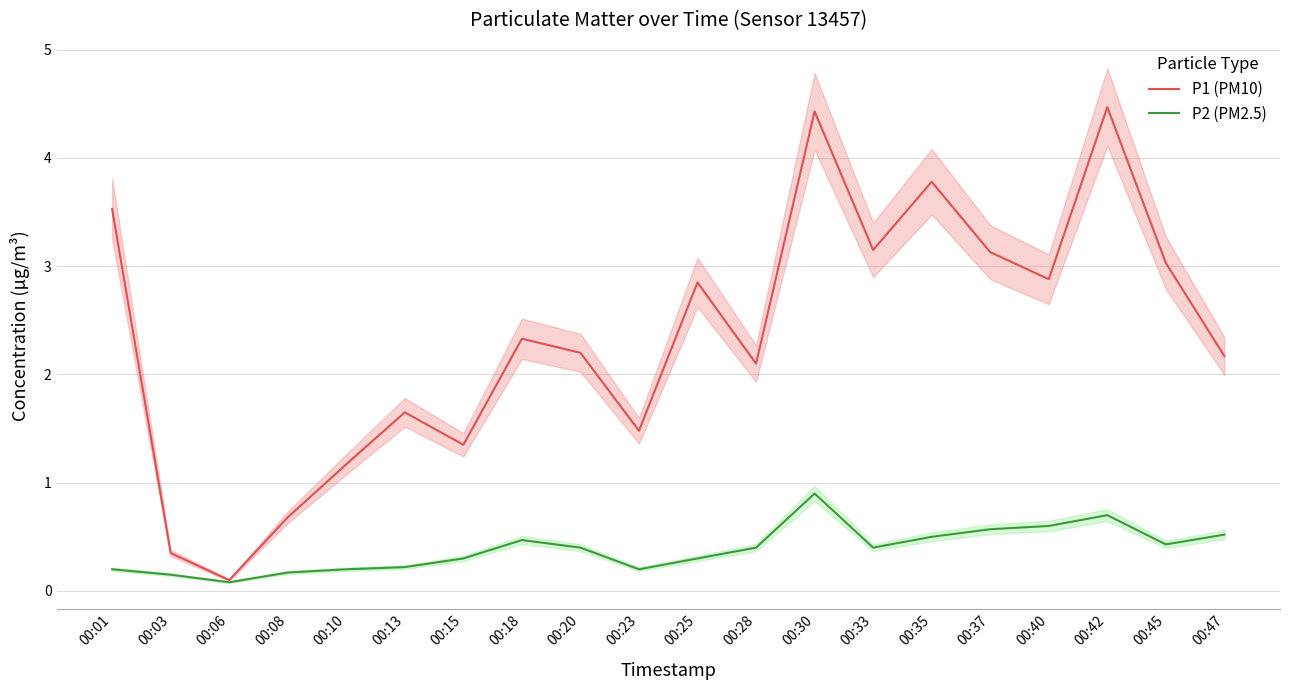

What is the value of the P1 (PM10) point at the 19th from the left?

3.0